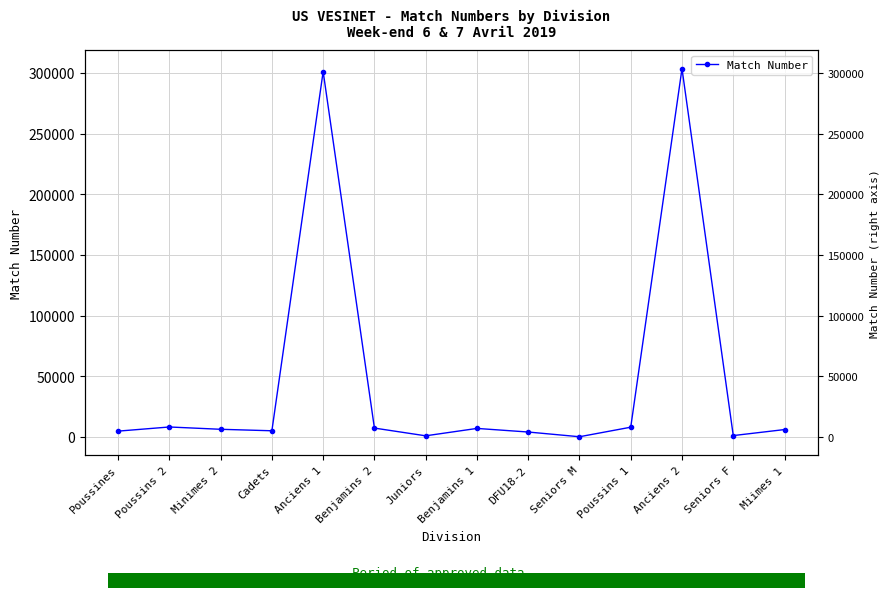

What is the minimum value shown in the chart?

162